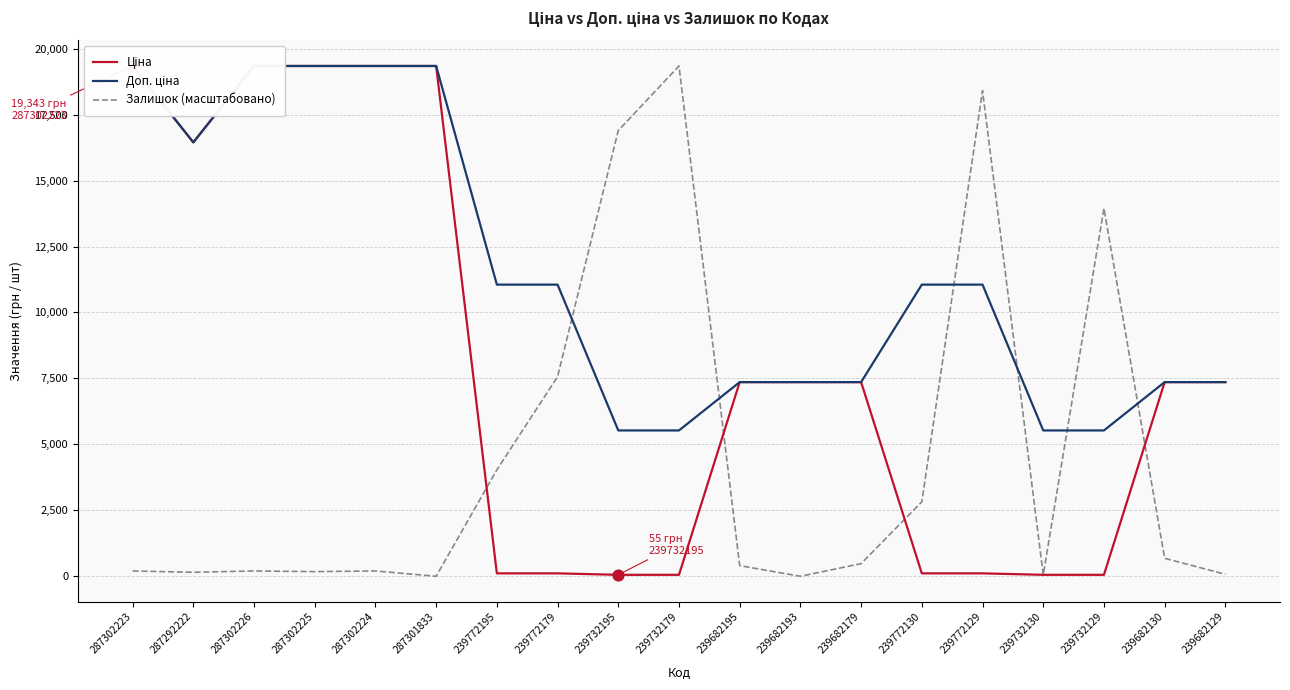

Which series has the largest Y range (max minus min)?

Залишок (масштабовано)